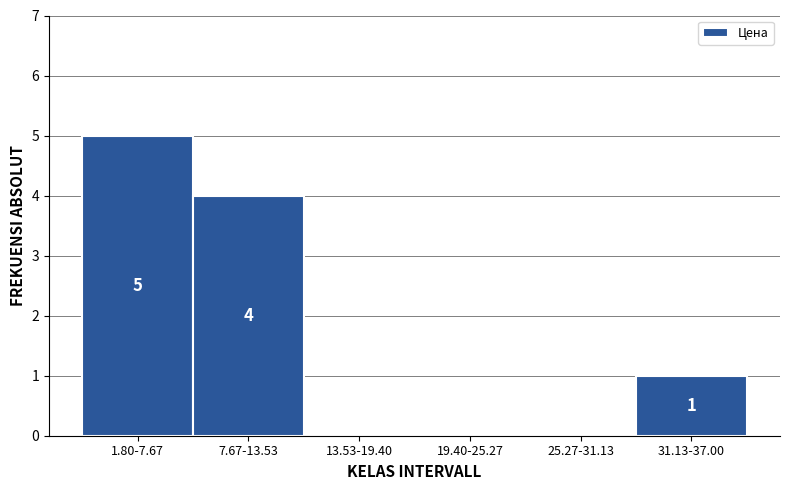

Reading left to right, what are all the values shown in this chart?

1.80-7.67=5	7.67-13.53=4	13.53-19.40=0	19.40-25.27=0	25.27-31.13=0	31.13-37.00=1